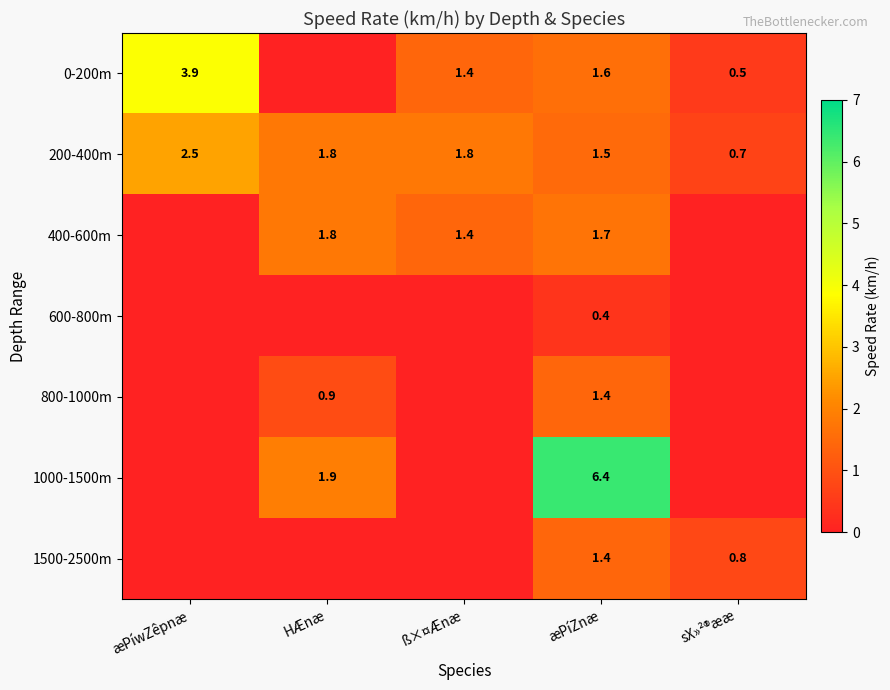

The 200-400m series shows 0.7 at ß×¤Ænæ. True or false?

False